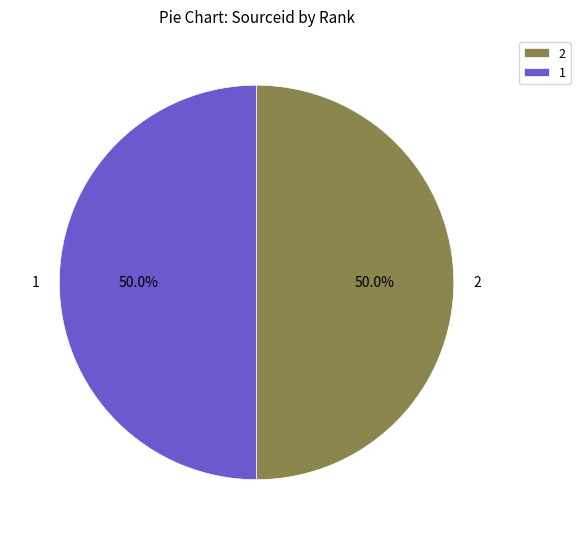

Is it true that 2 is 50% of the pie?

True